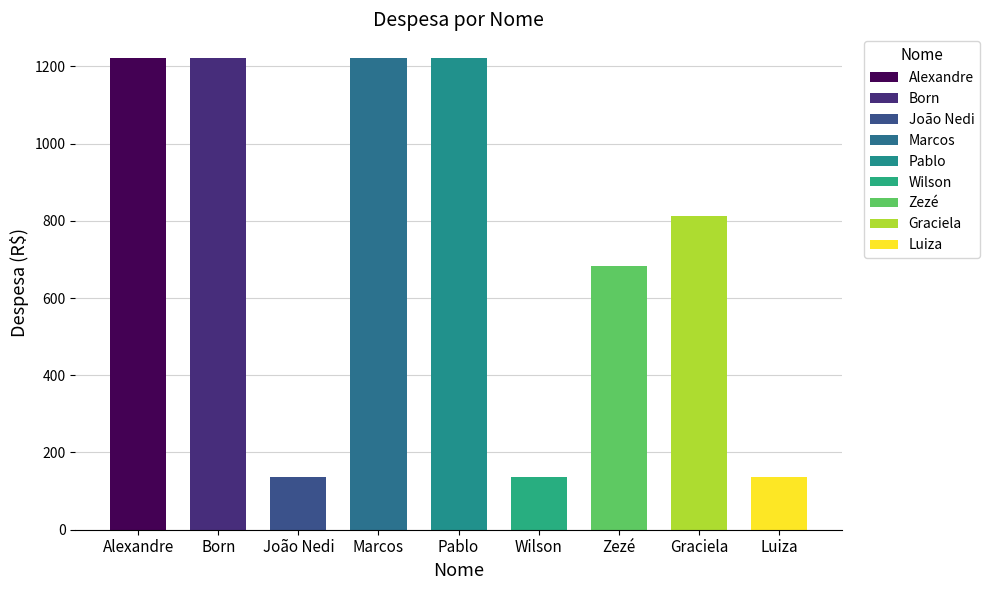

What is the average value?

754.7